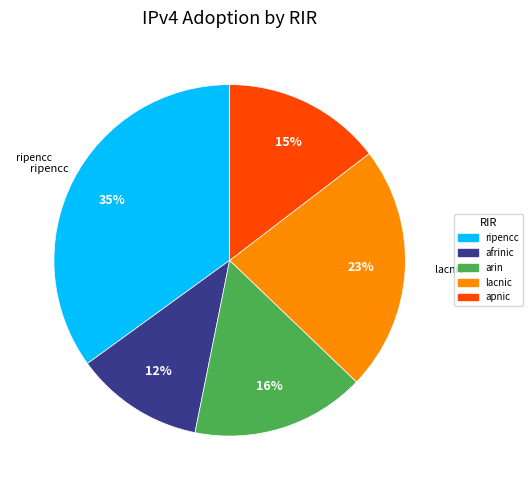

To the nearest percent, what is the average slice percentage?

20%